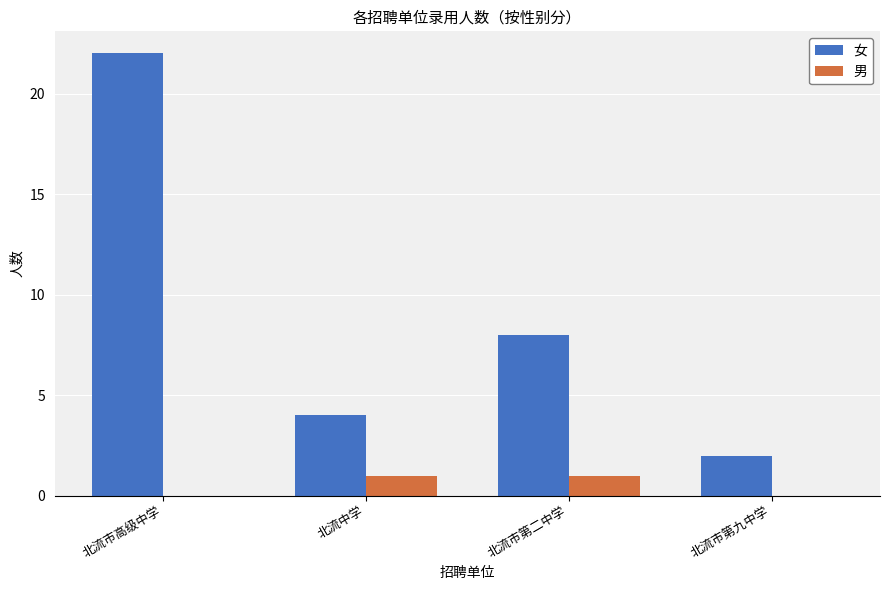

Is the value of 女 at 北流市第九中学 greater than the value of 男 at 北流市第九中学?

Yes